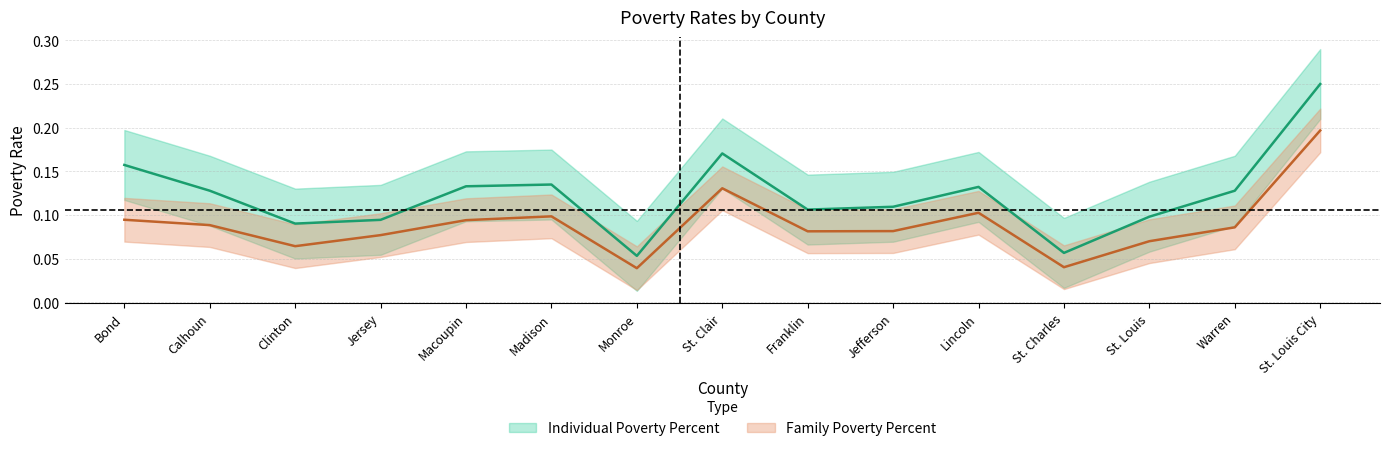

Rank the series by their average value, from lowest to highest.

Family Poverty Percent, Individual Poverty Percent